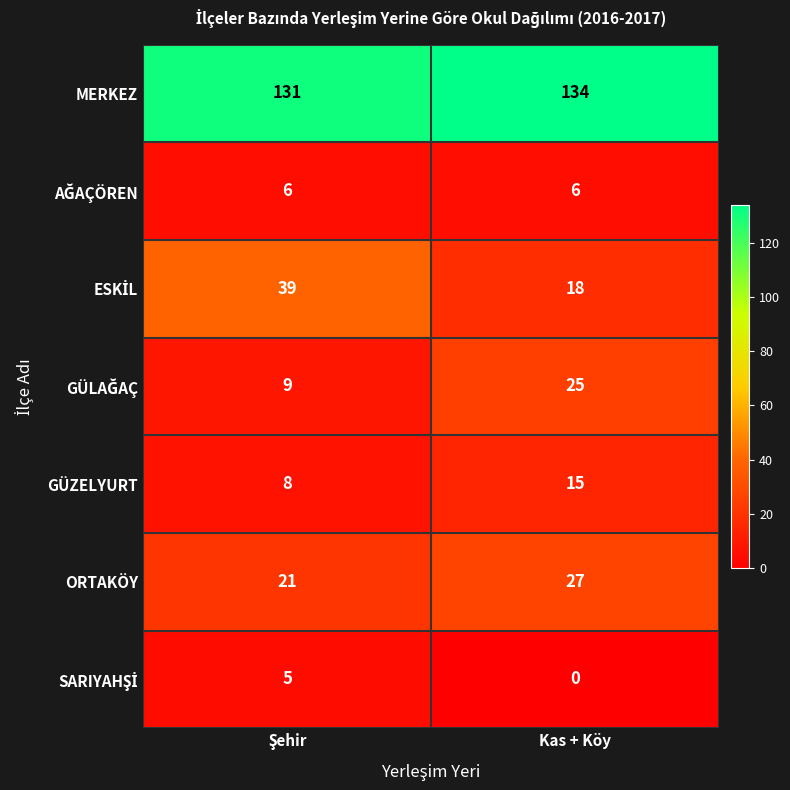

At which category is the sum across all series the highest?

Kas + Köy